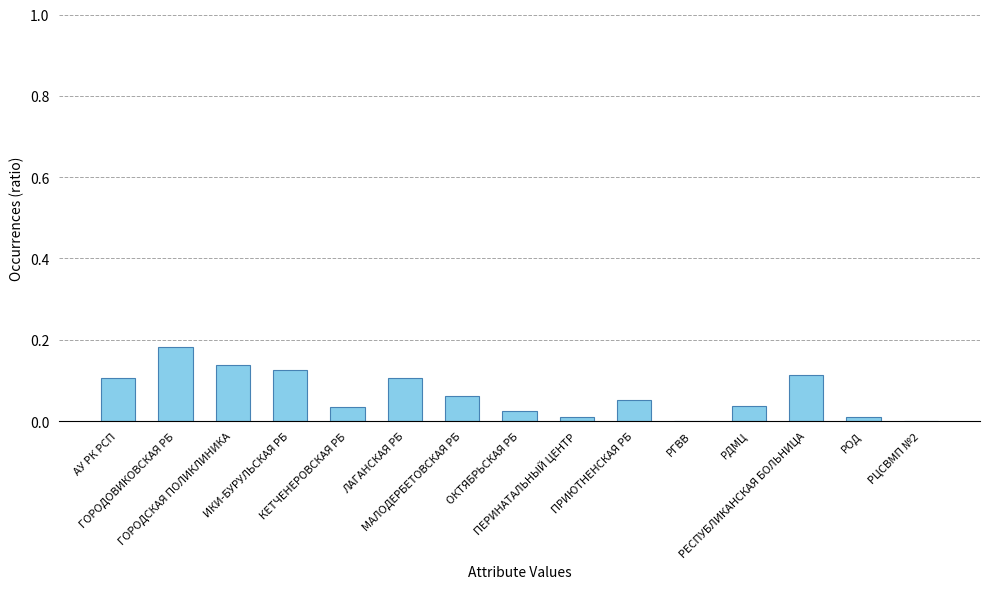

What is the sum of all values?

1.0